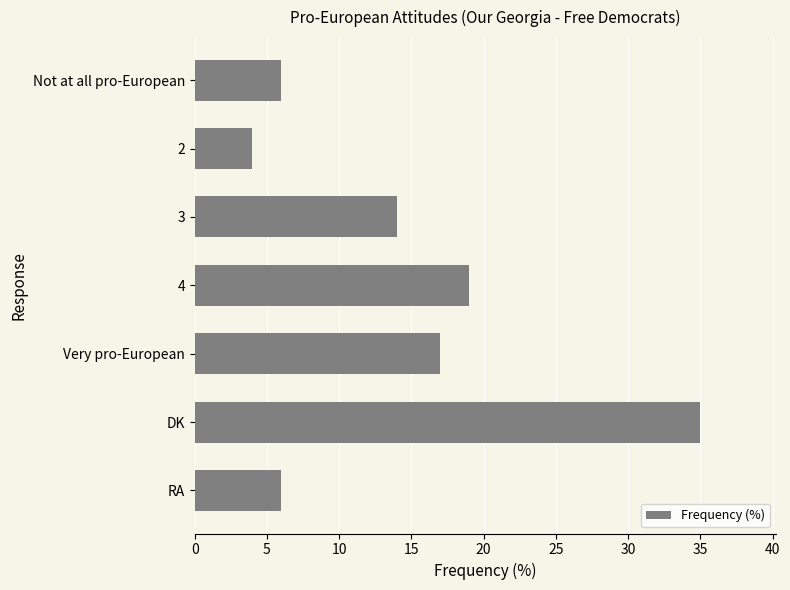

Which has a higher value, 2 or Very pro-European?

Very pro-European